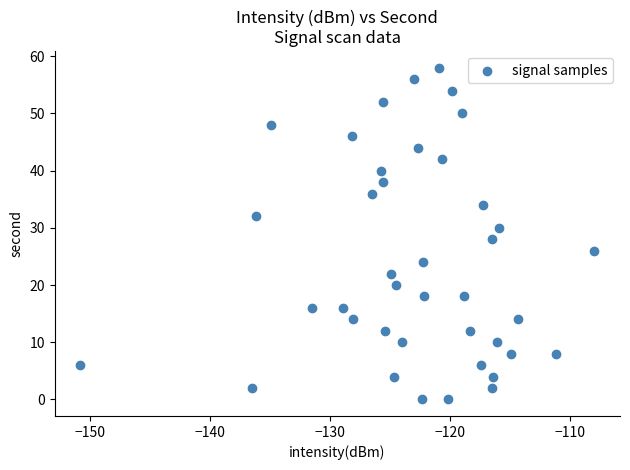

What is the range of Y values (max minus min)?

58